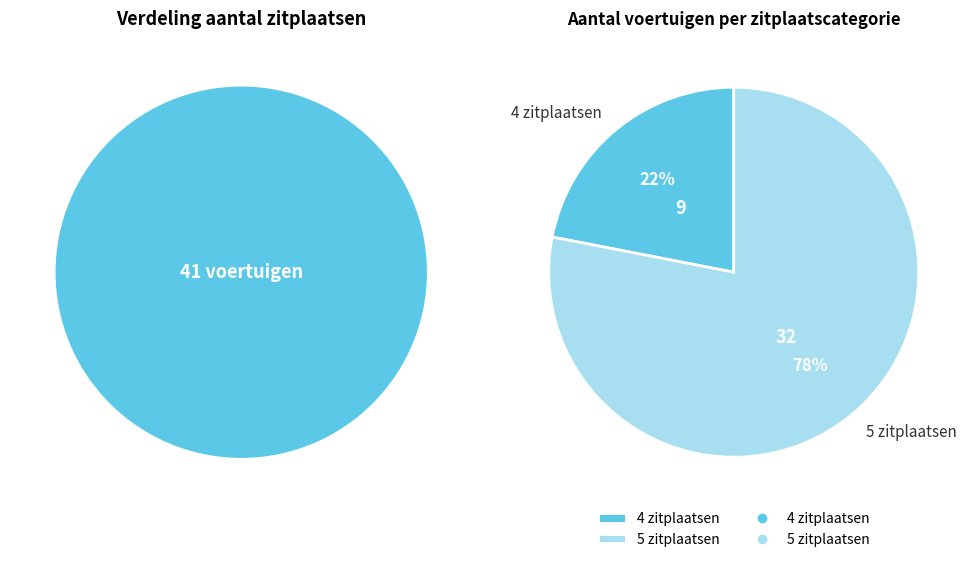

Is the sum of 4 zitplaatsen and 5 zitplaatsen greater than half?

Yes